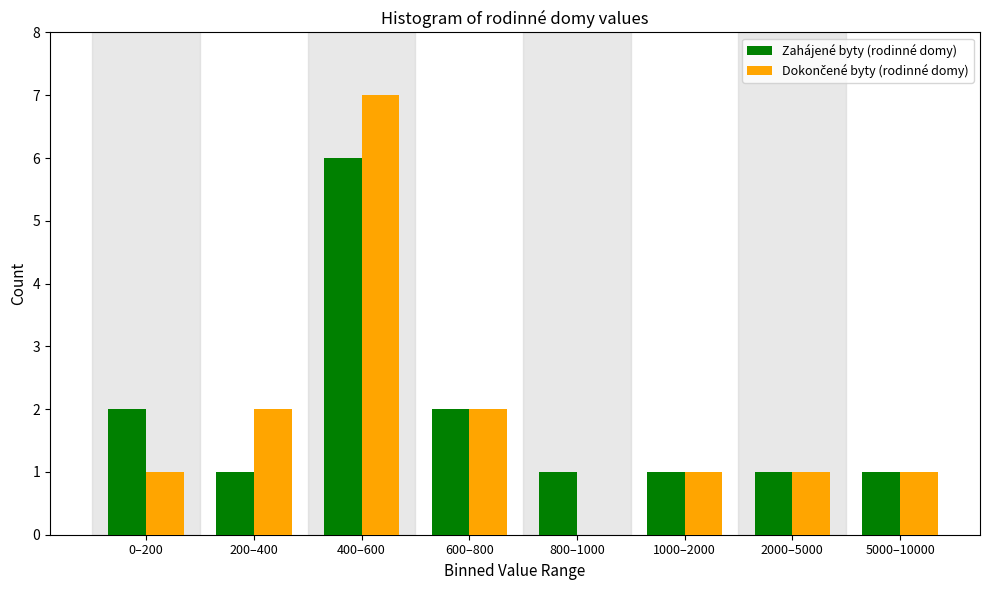

Which series changed the most between 0–200 and 2000–5000?

Zahájené byty (rodinné domy)